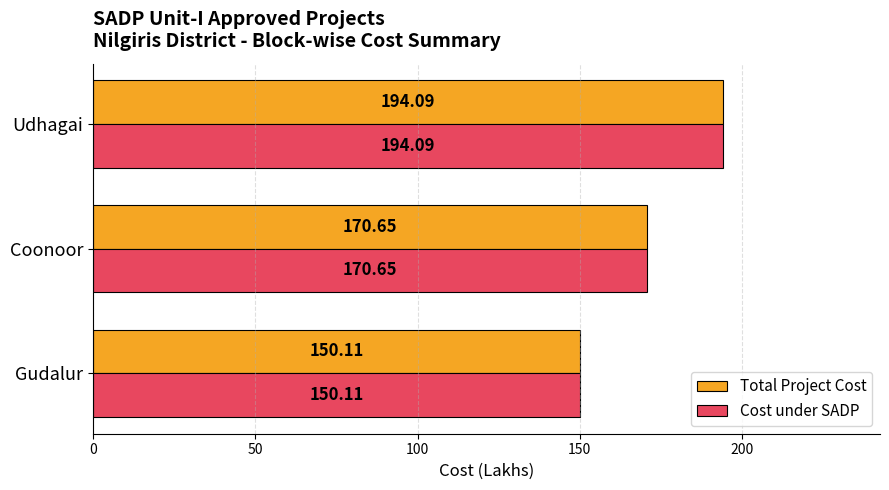

What are all the series names shown in the legend?

Total Project Cost, Cost under SADP